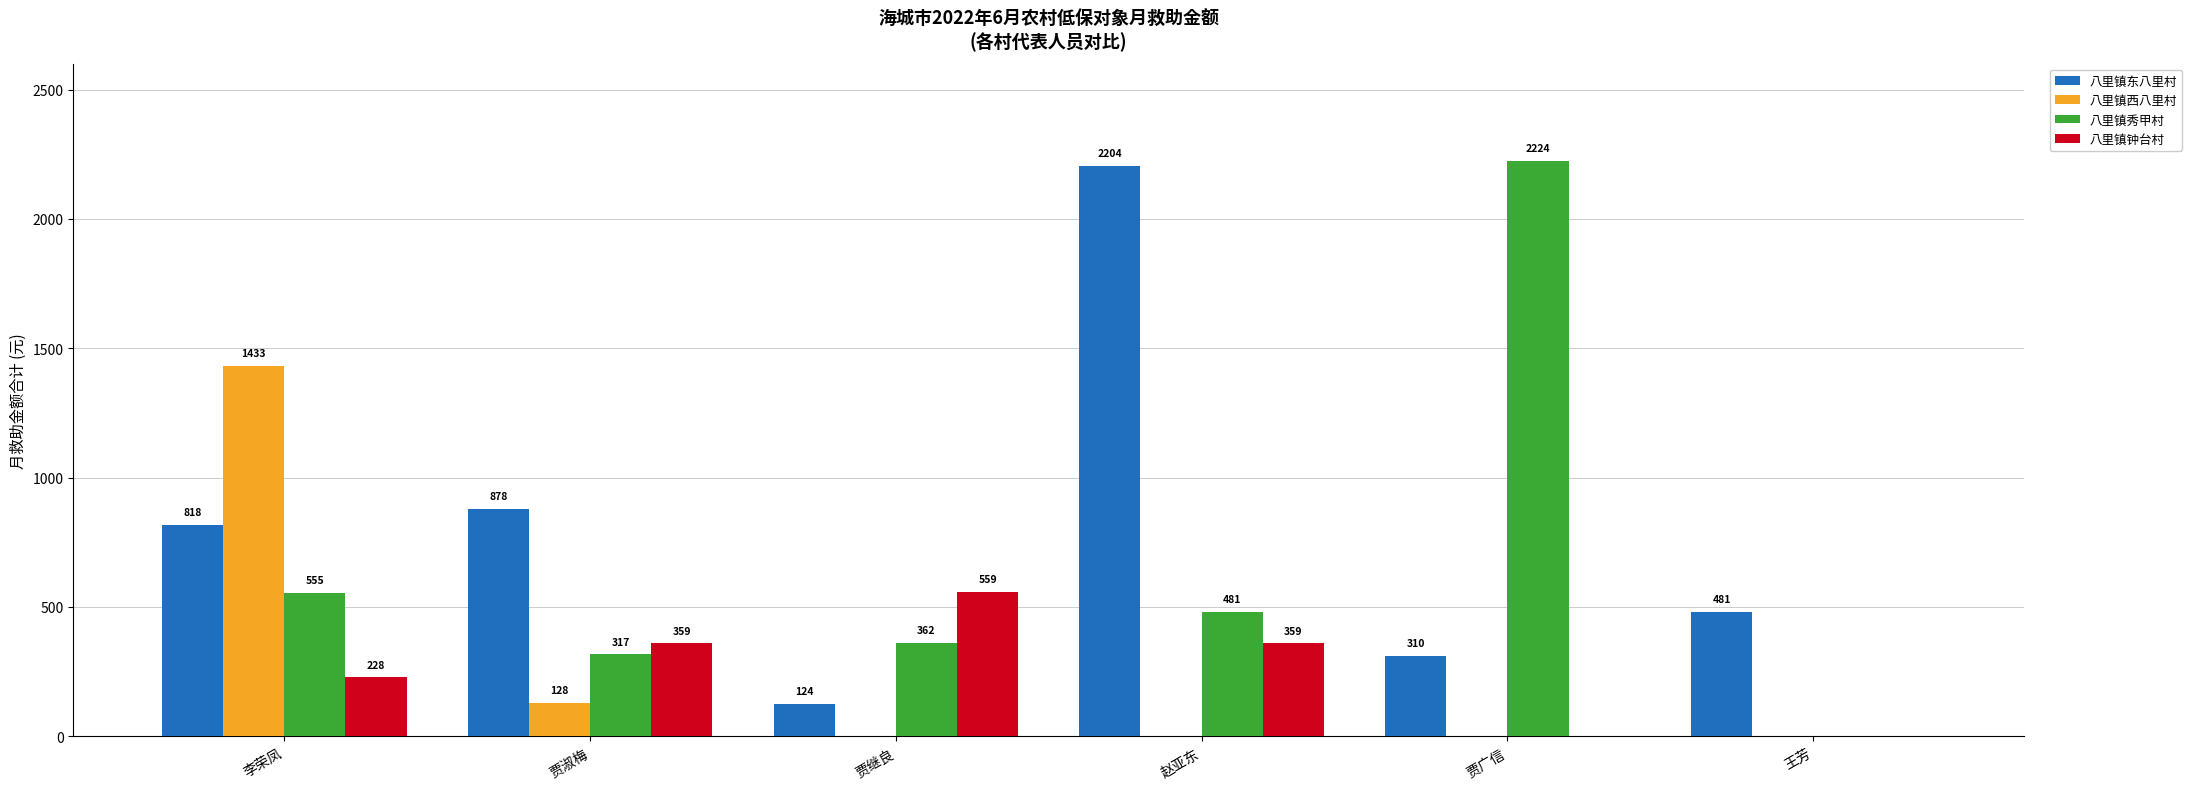

Reading right to left, list all the values displayed in this chart.

八里镇东八里村: 王芳=481	贾广信=310	赵亚东=2204	贾继良=124	贾淑梅=878	李荣凤=818
八里镇西八里村: 王芳=0	贾广信=0	赵亚东=0	贾继良=0	贾淑梅=128	李荣凤=1433
八里镇秀甲村: 王芳=0	贾广信=2224	赵亚东=481	贾继良=362	贾淑梅=317	李荣凤=555
八里镇钟台村: 王芳=0	贾广信=0	赵亚东=359	贾继良=559	贾淑梅=359	李荣凤=228